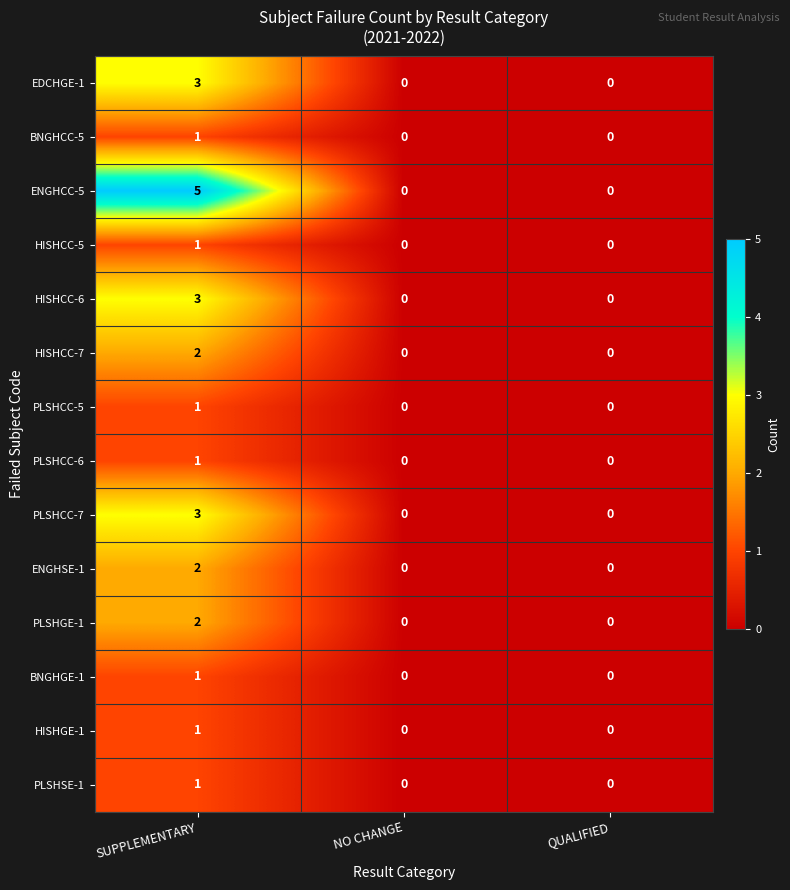

The ENGHSE-1 series shows -1 at QUALIFIED. True or false?

False